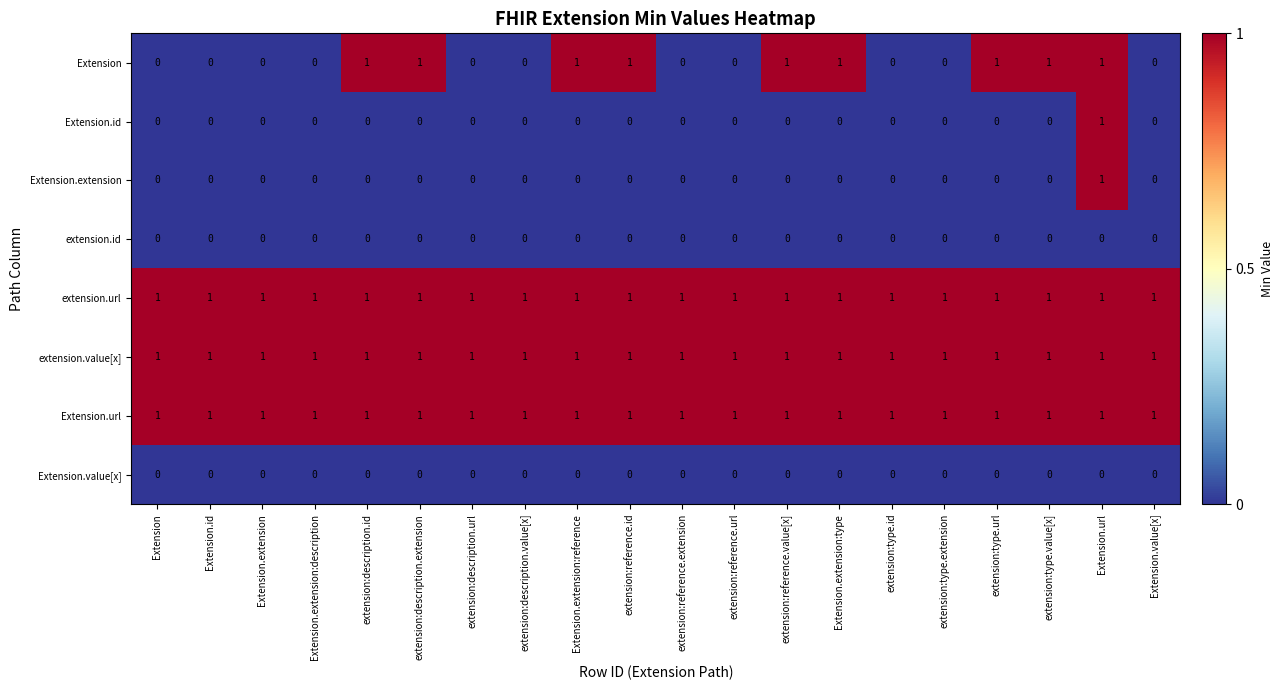

How many distinct data groups are displayed?

8